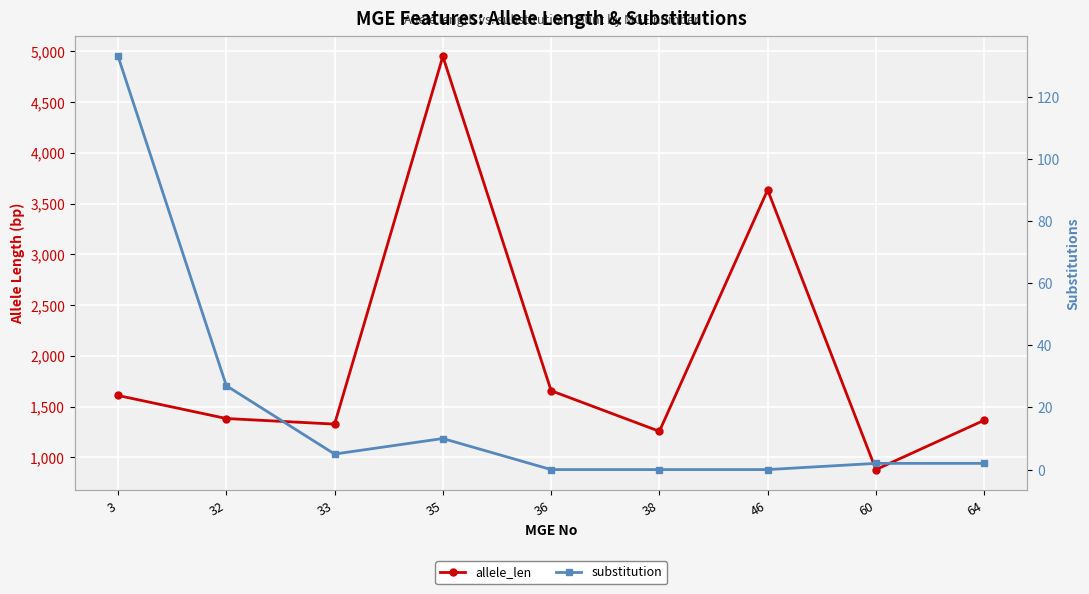

At how many categories does at least one series exceed 278?

9